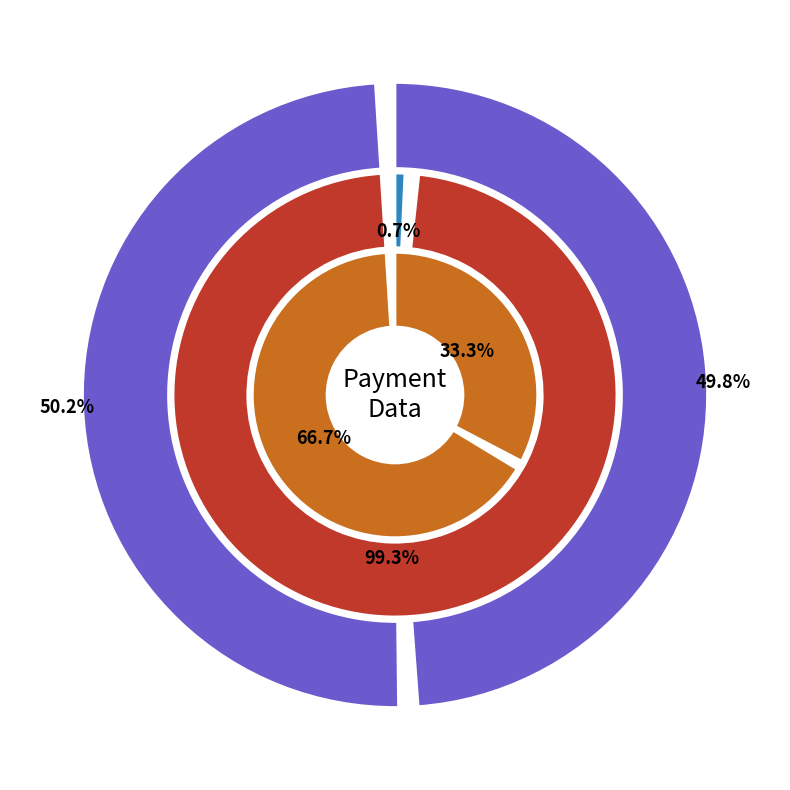

To the nearest percent, what is the average slice percentage?

50%